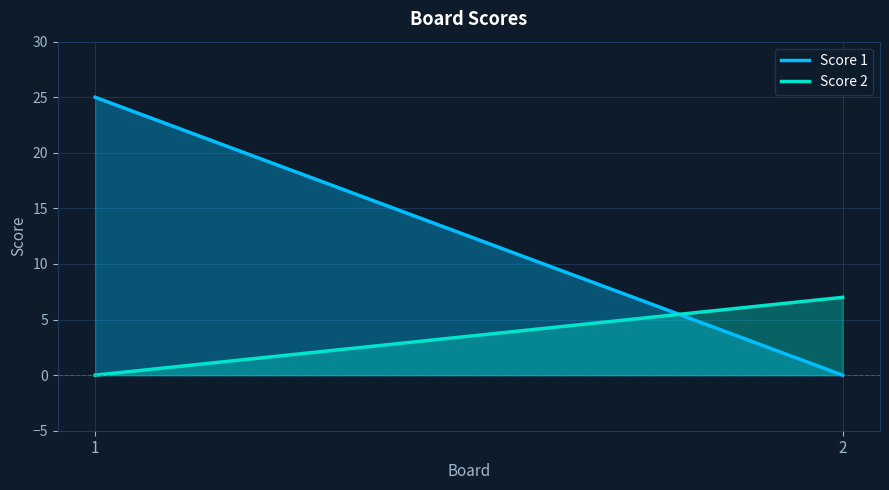

What is the sum of the Score 2 values at 2 and 1?

7